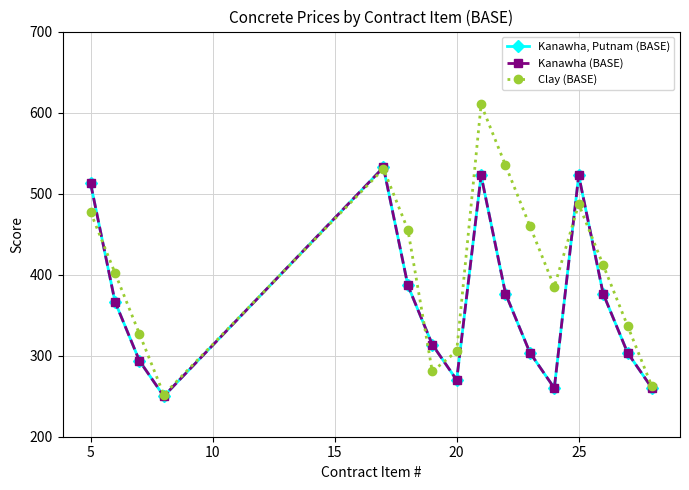

What is the highest value of the Kanawha (BASE) series?

532.5